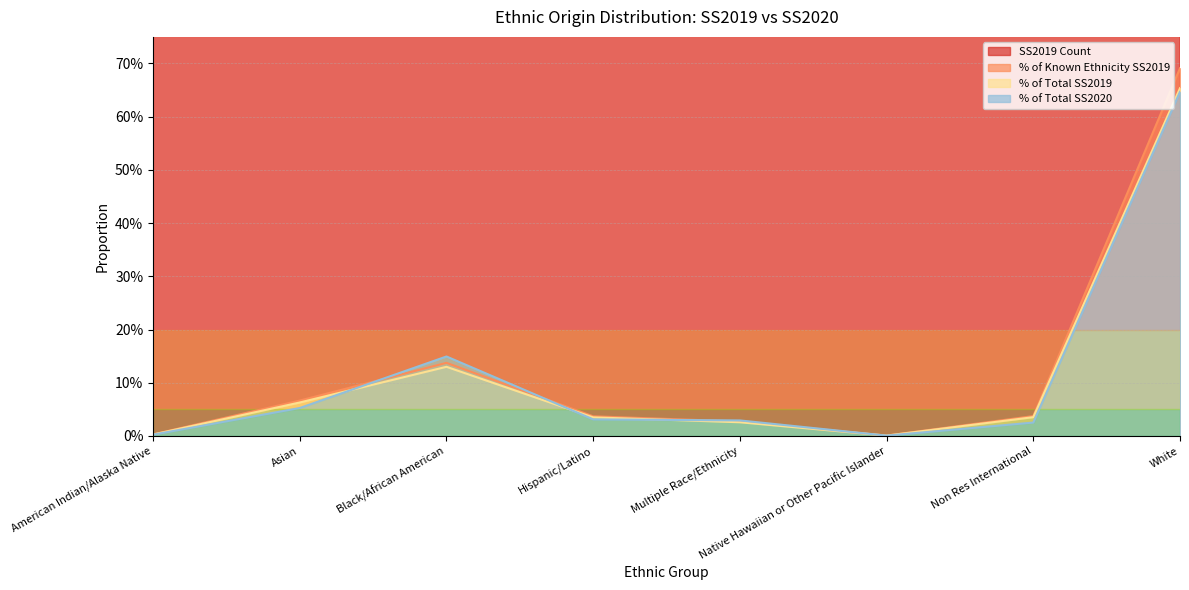

List the series in order of their peak value, lowest first.

% of Total SS2020, % of Total SS2019, % of Known Ethnicity SS2019, SS2019 Count